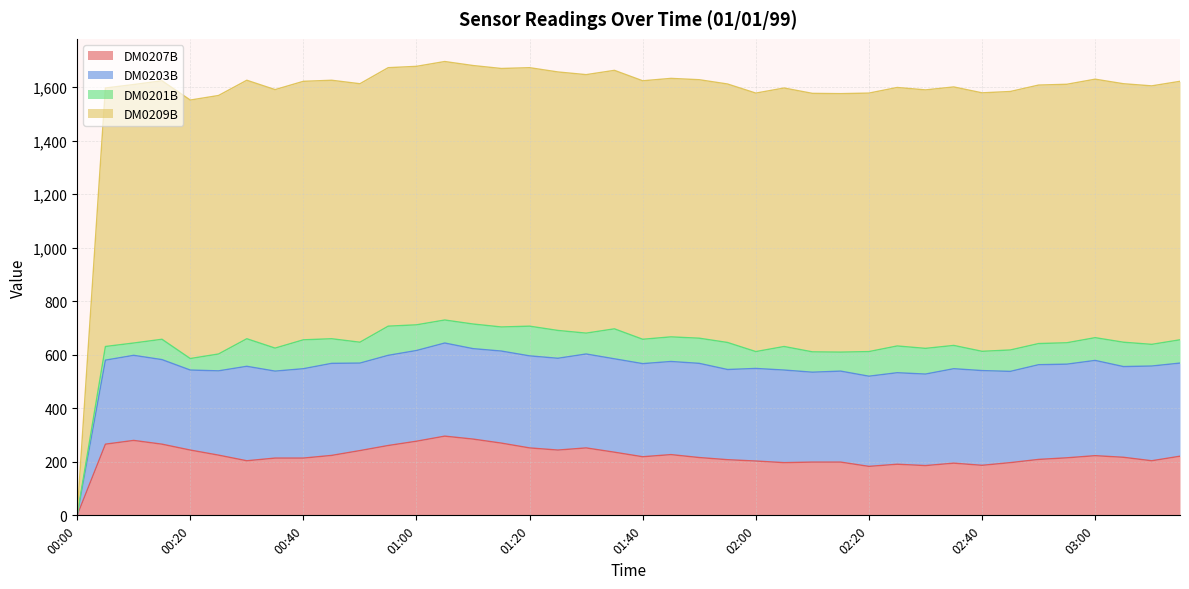

The value of DM0209B at 00:00 is 1174. True or false?

False